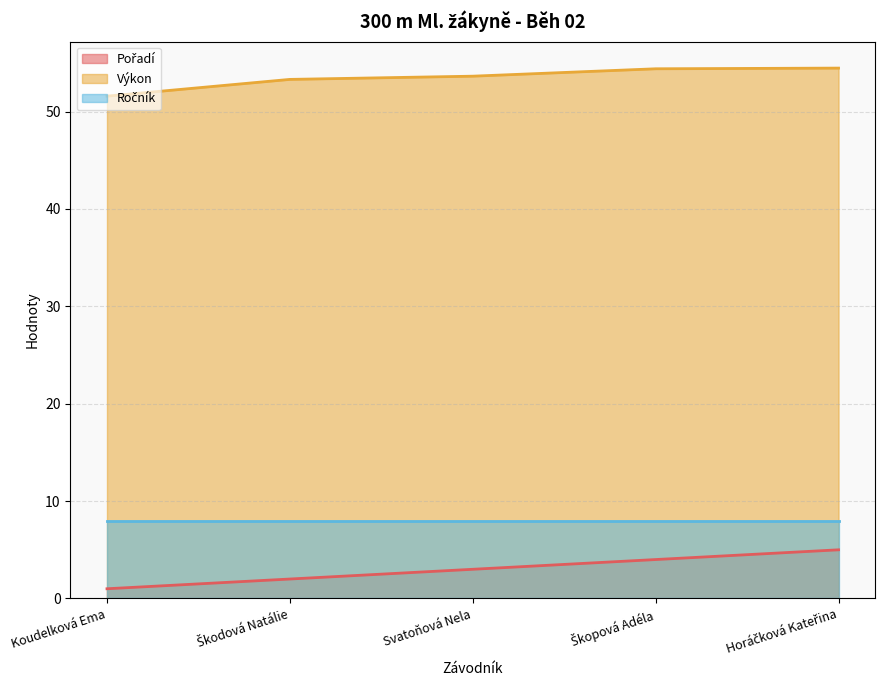

Rank the categories by Výkon value from lowest to highest.

Koudelková Ema, Škodová Natálie, Svatoňová Nela, Škopová Adéla, Horáčková Kateřina